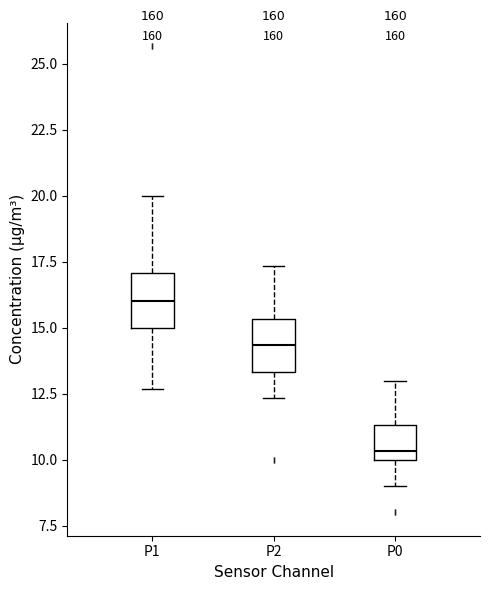

Where does the upper whisker of the box for P0 end on the y-axis? The values are not printed on the chart, so give them approximately, as read against the axis.

13.0